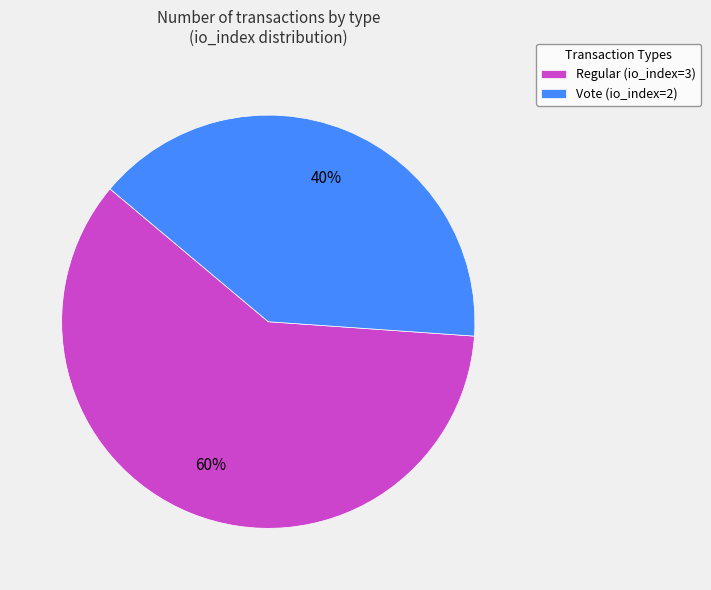

To the nearest percent, what is the average slice percentage?

50%